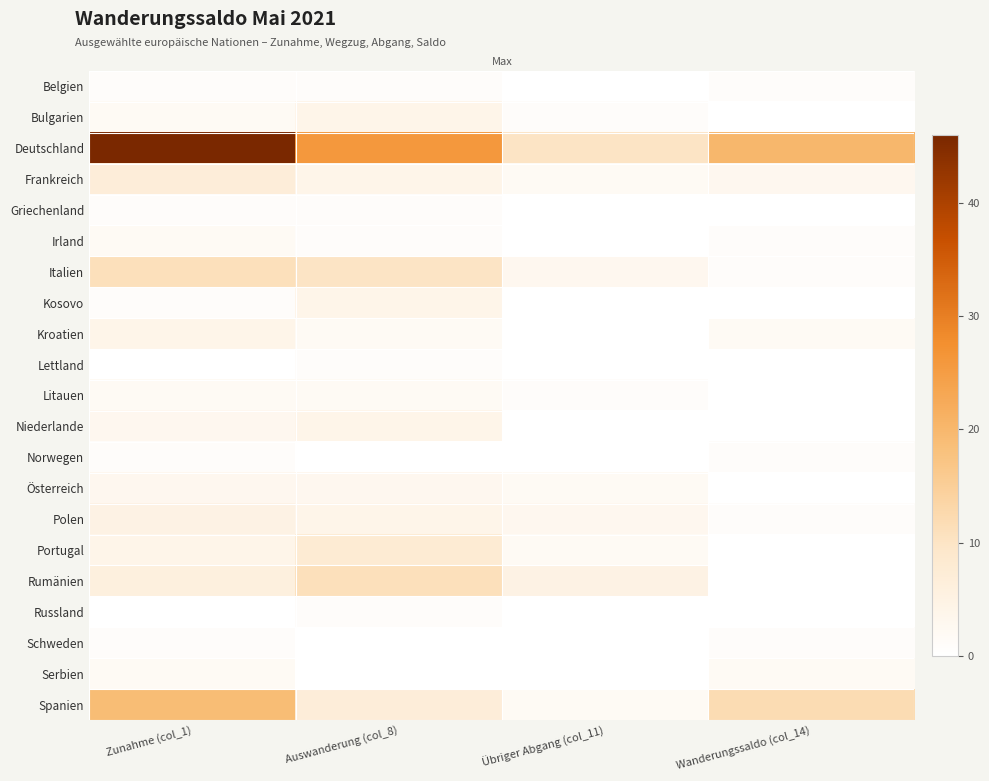

Which series has the widest spread of values?

Deutschland